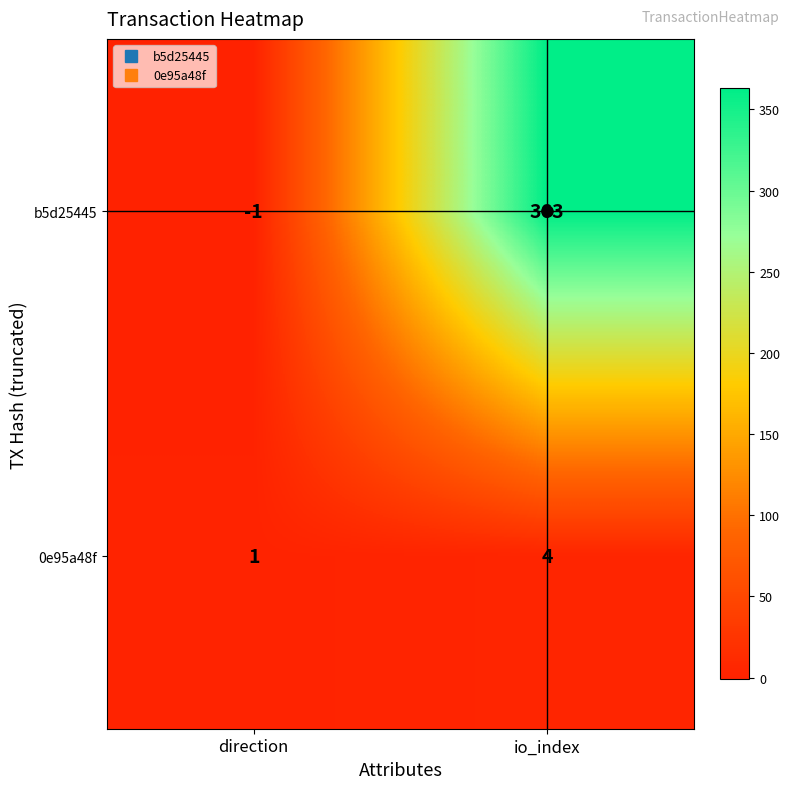

Which category has the lowest value across all series?

direction